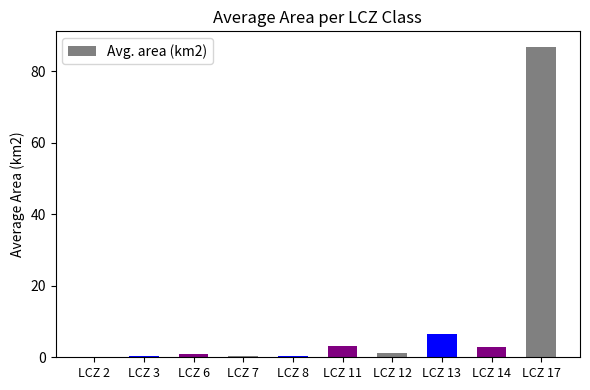

What is the sum of all values?

102.8